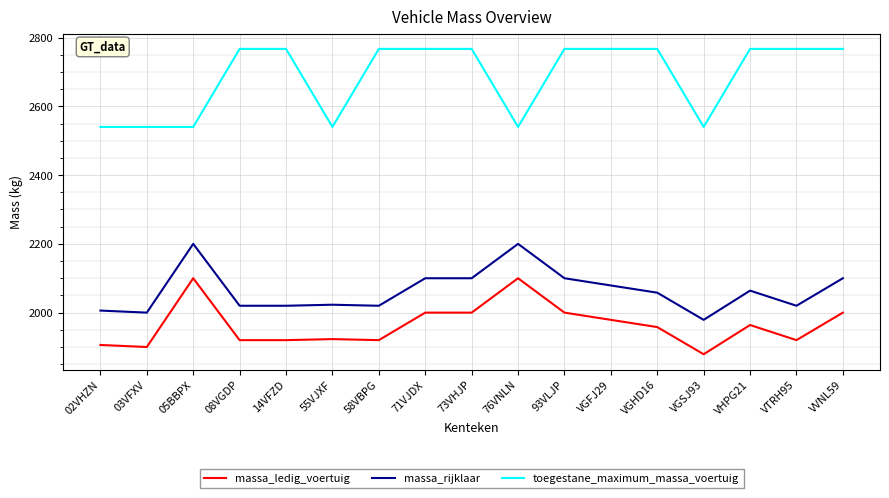

How many series are shown in this chart?

3